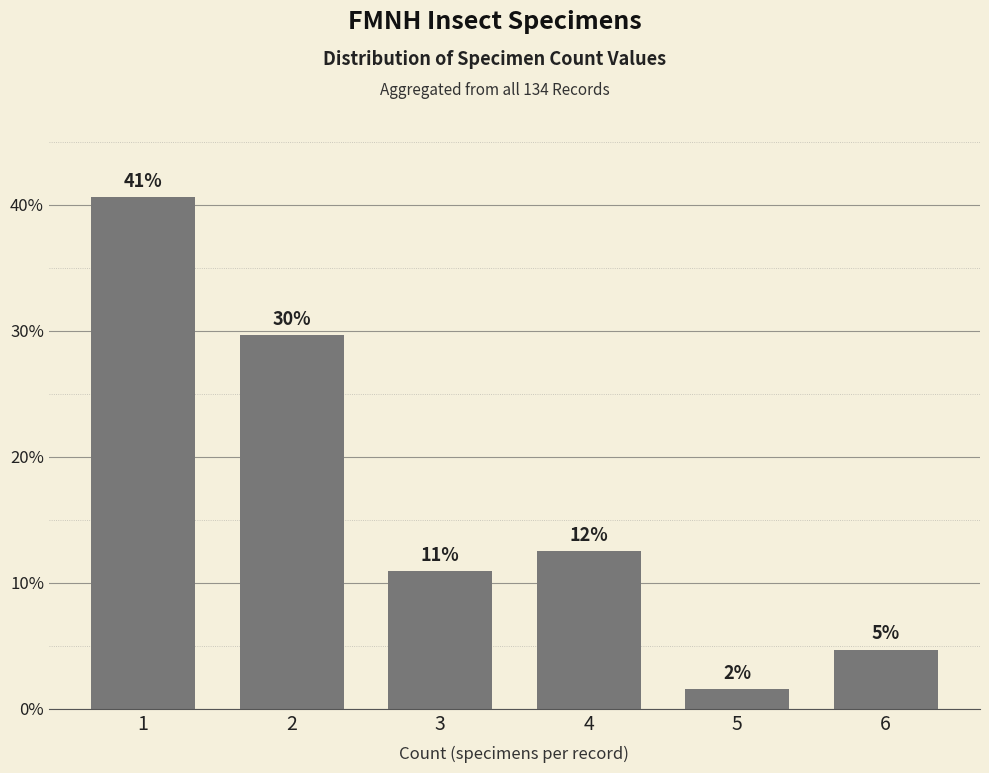

Are the bars horizontal?

No